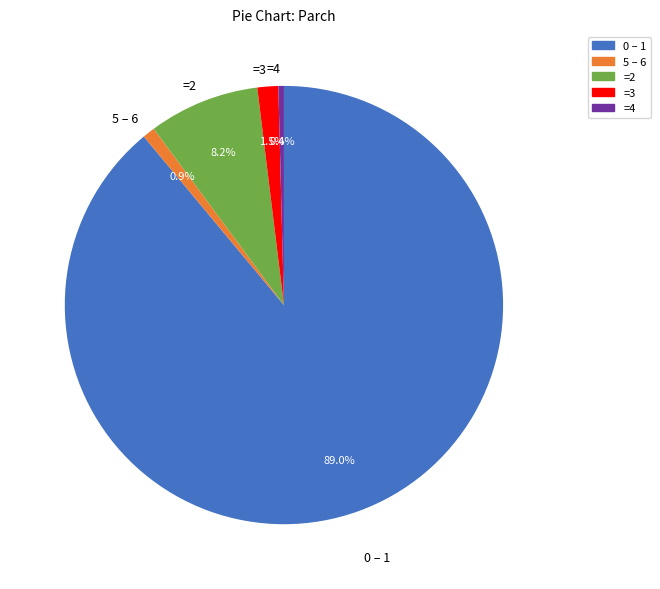

What is the majority slice?

0 – 1